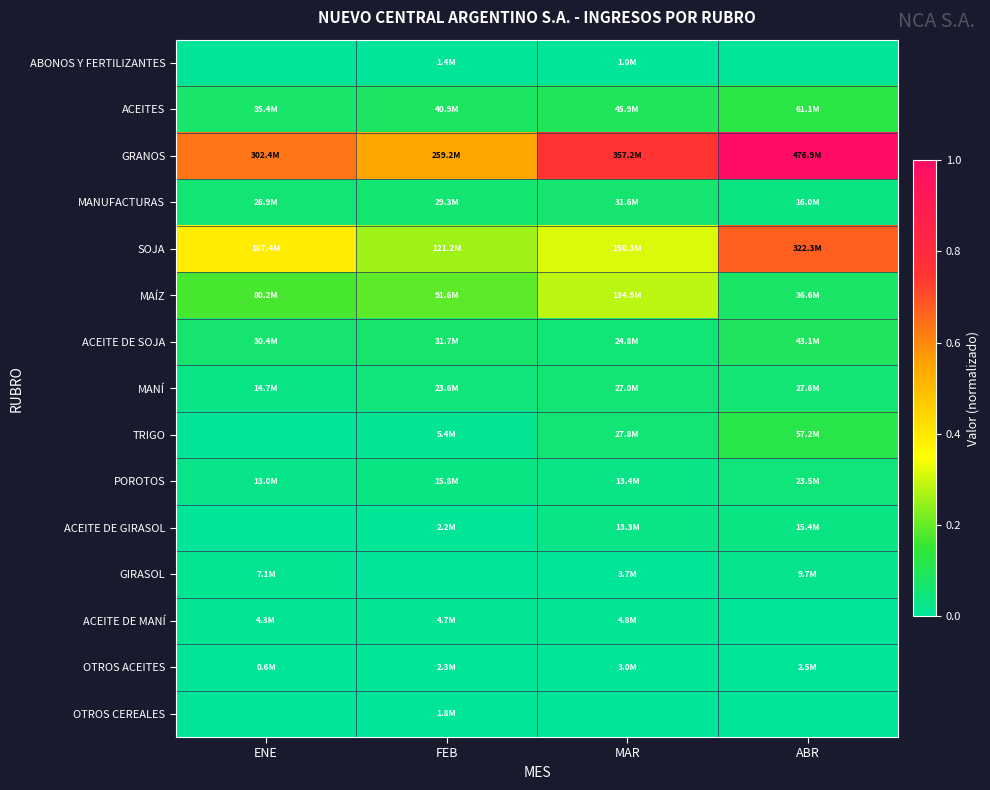

At how many categories does at least one series exceed 0?

4